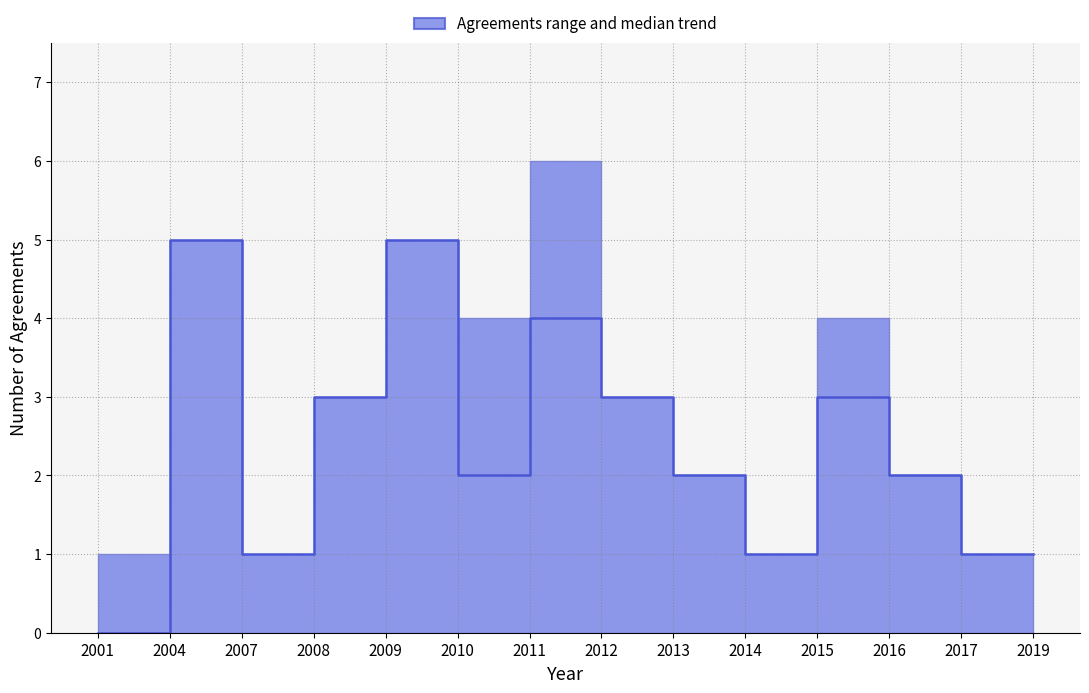

True or false: there are more than 1 points higher than both neighbors.

True